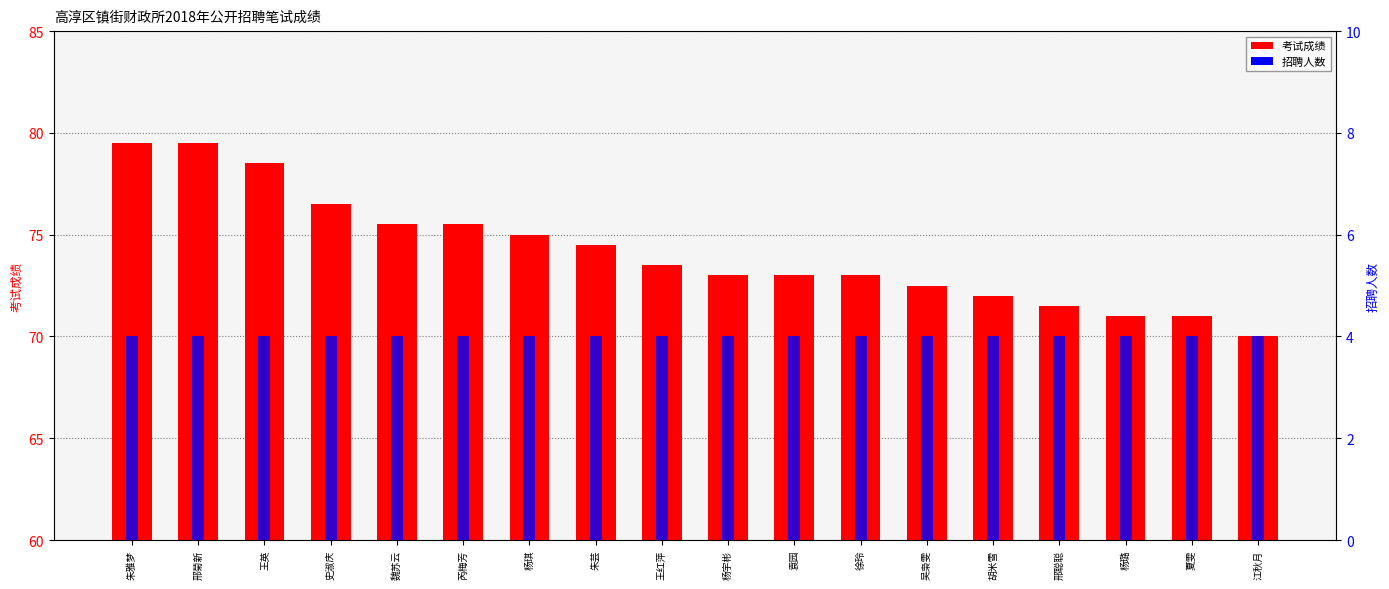

Rank the series by their average value, from highest to lowest.

考试成绩, 招聘人数